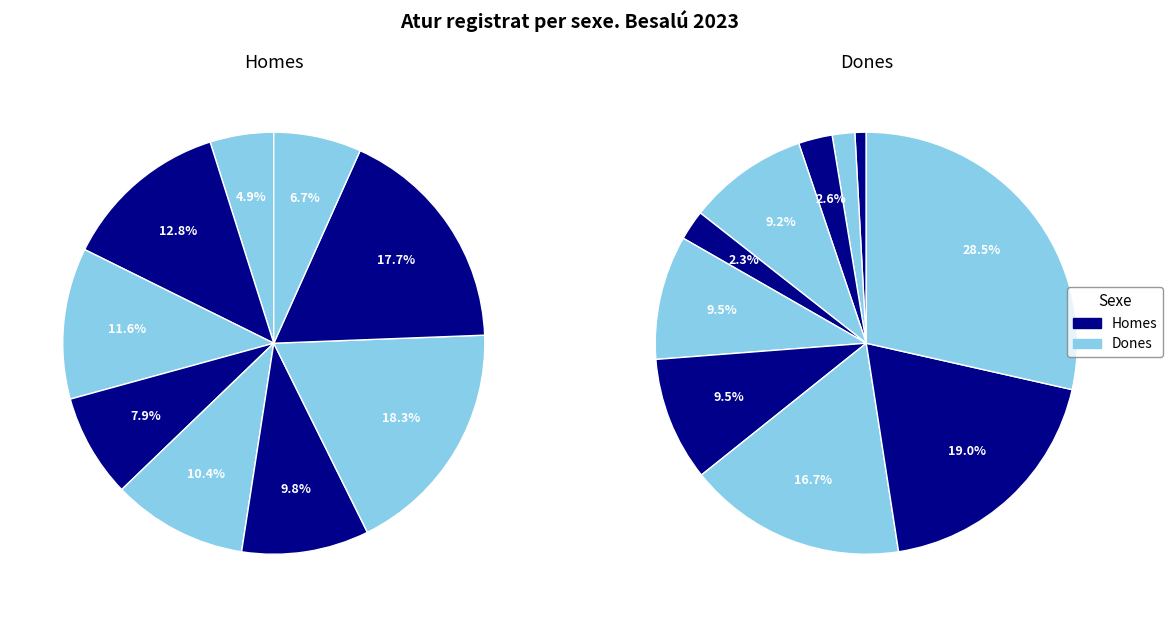

Does any single category account for the majority?

No